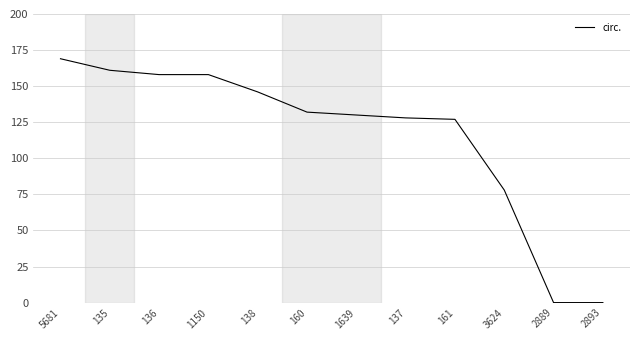

Reading right to left, extract all data points from this chart.

0	0	78	127	128	130	132	146	158	158	161	169